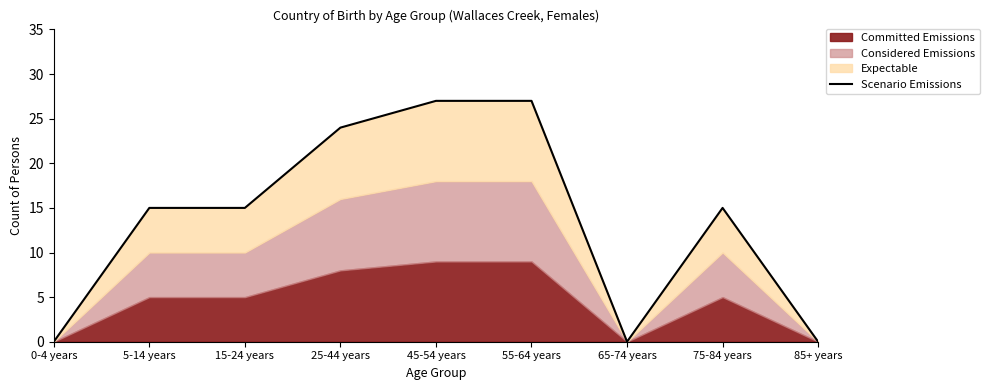

What is the value of the 6th point from the left?

27